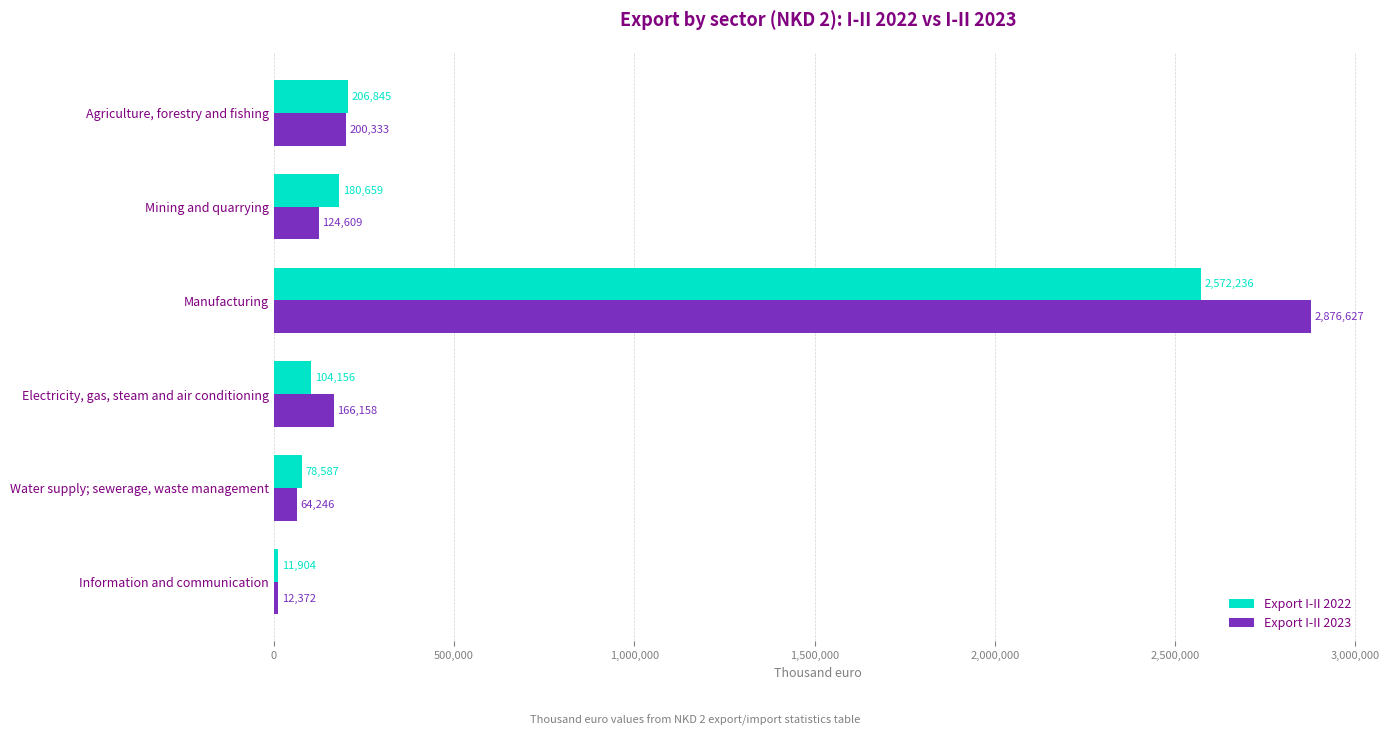

The Export I-II 2022 series shows 180659 at Mining and quarrying. True or false?

True